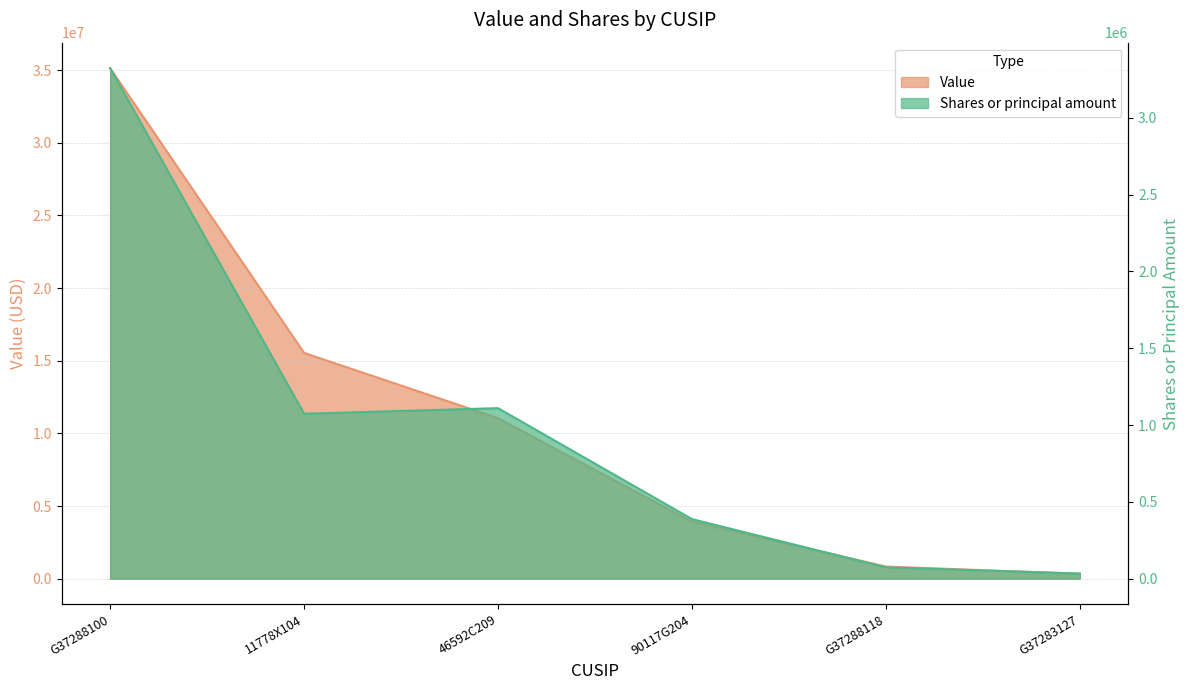

What is the total value across all series at G37288118?

909013